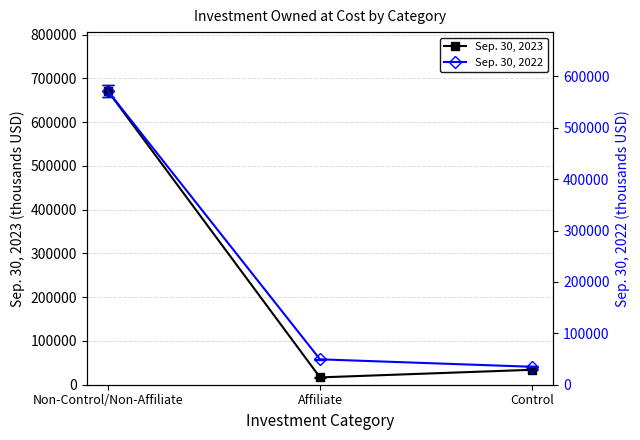

What is the difference between the Sep. 30, 2023 values at Non-Control/Non-Affiliate and Affiliate?

654651